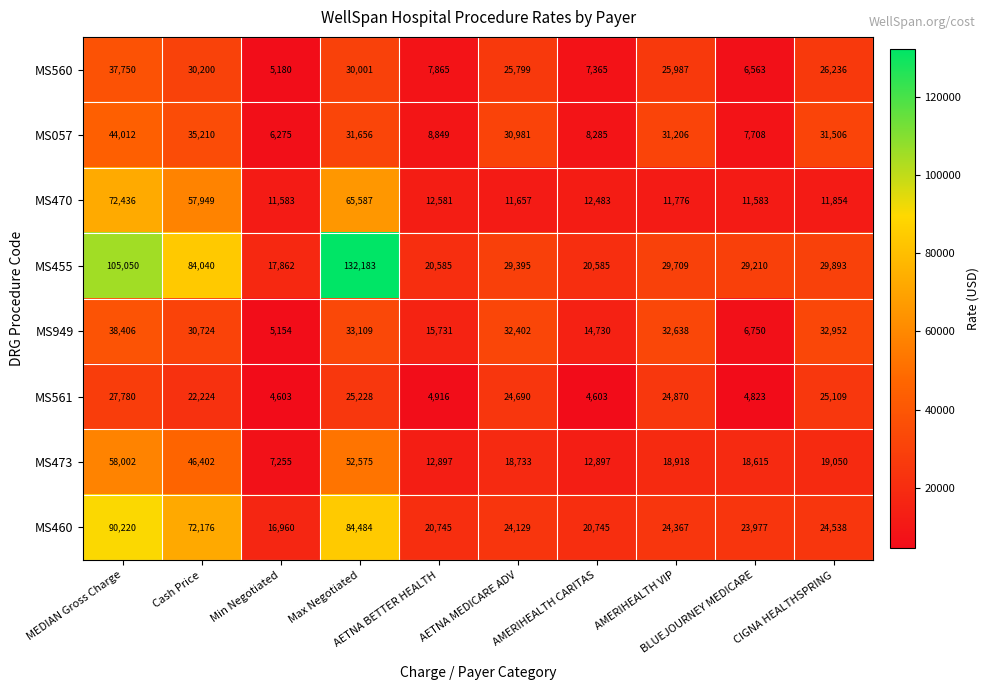

What is the sum of all MS455 values?

498512